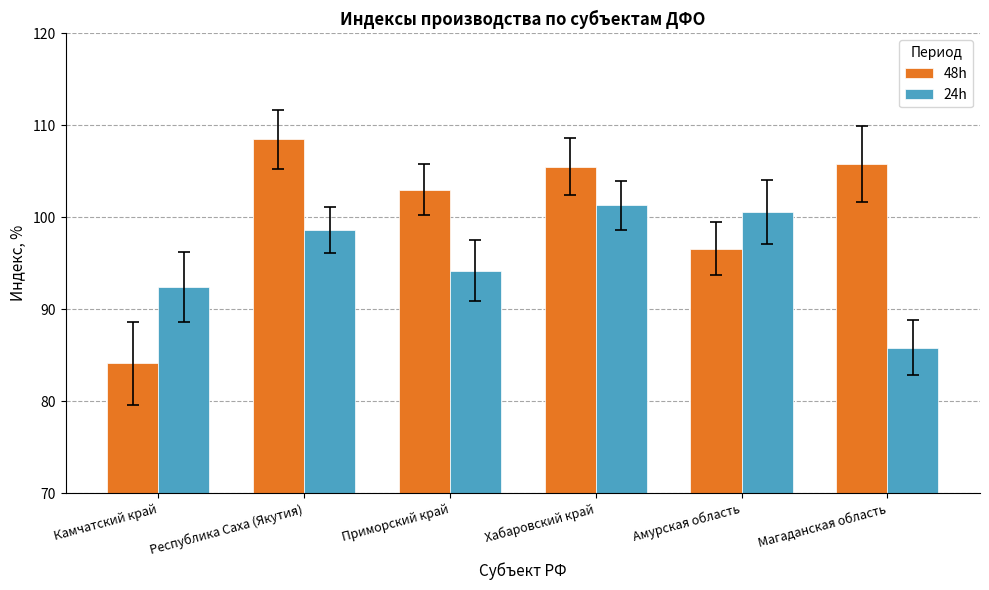

What is the difference between the maximum and minimum values in the 24h series?

15.5